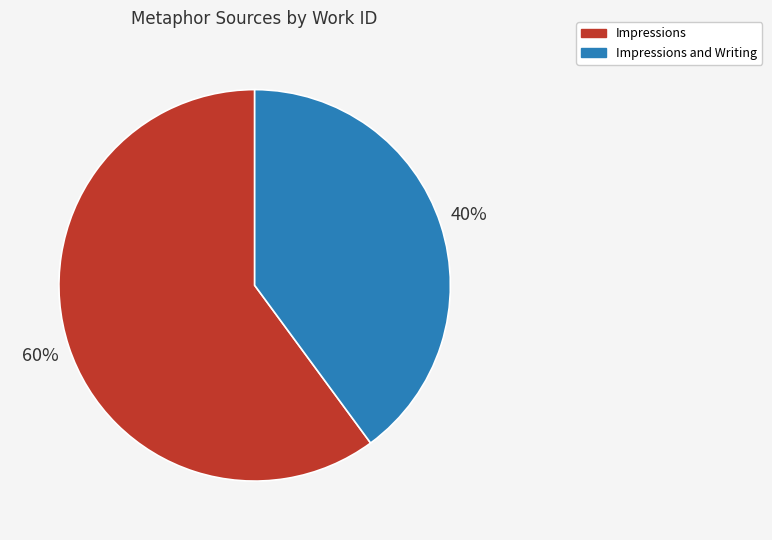

To the nearest percent, what percentage of the pie is Impressions?

60%